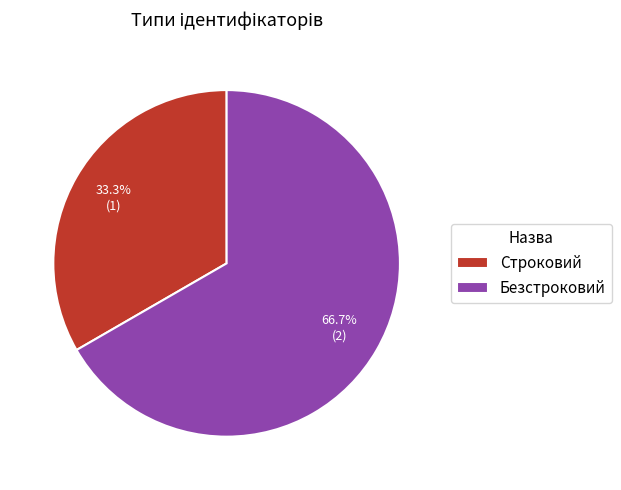

Which category has the smallest portion of the pie?

Строковий